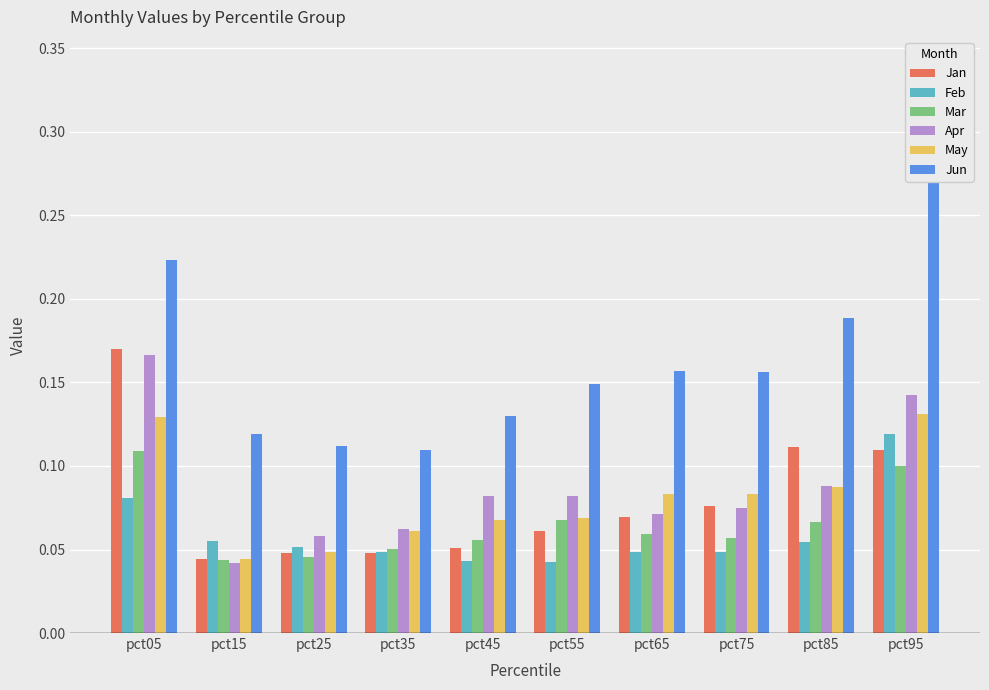

Between pct75 and pct95, which series saw the biggest shift?

Jun